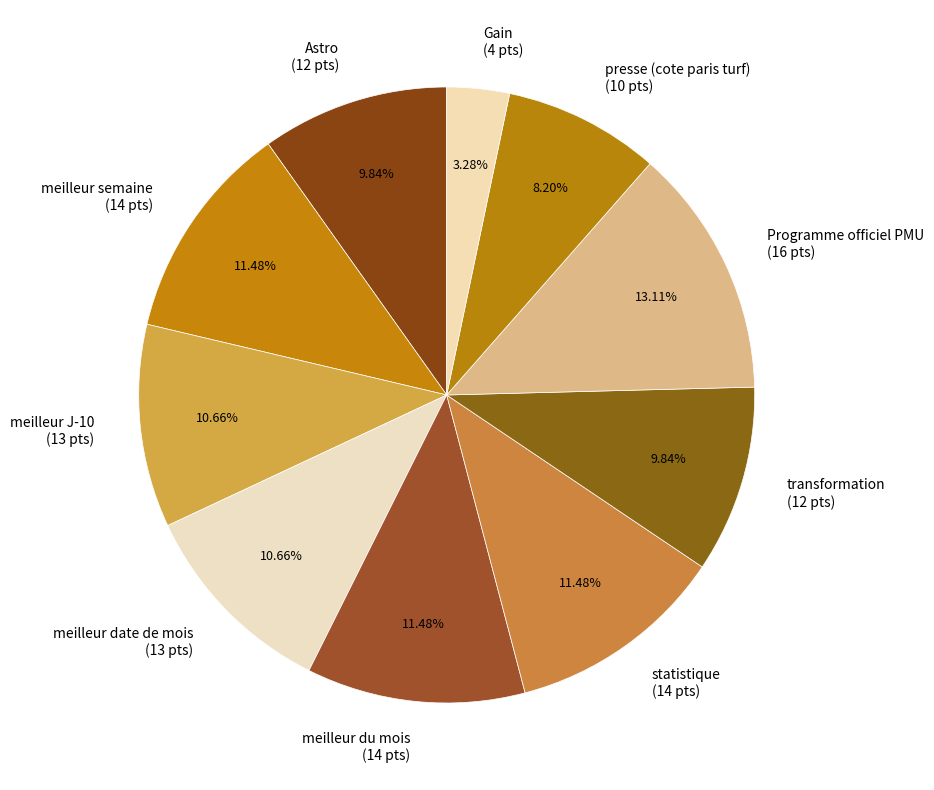

To the nearest percent, what is the difference between the largest and smallest slice percentages?

10%